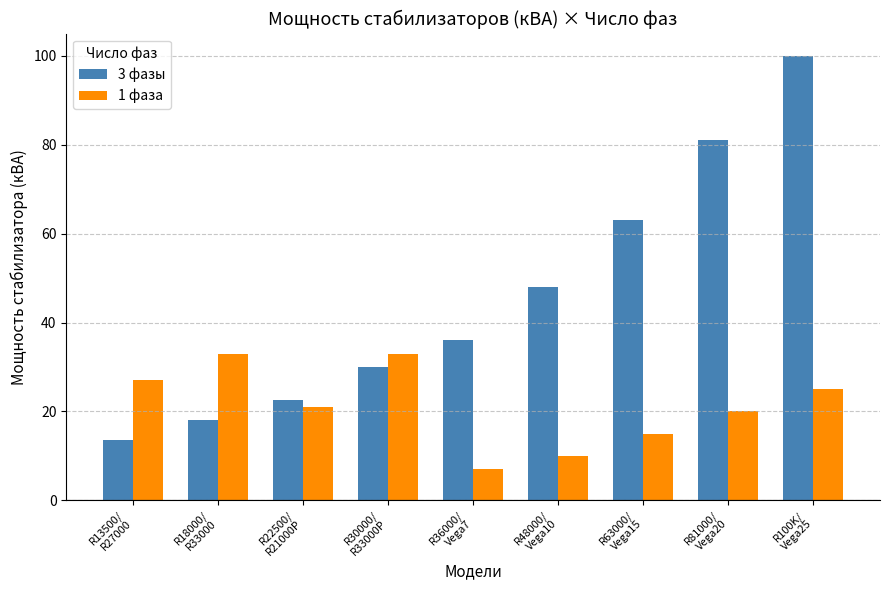

What is the label of the 8th bar from the left?

R81000/
Vega20